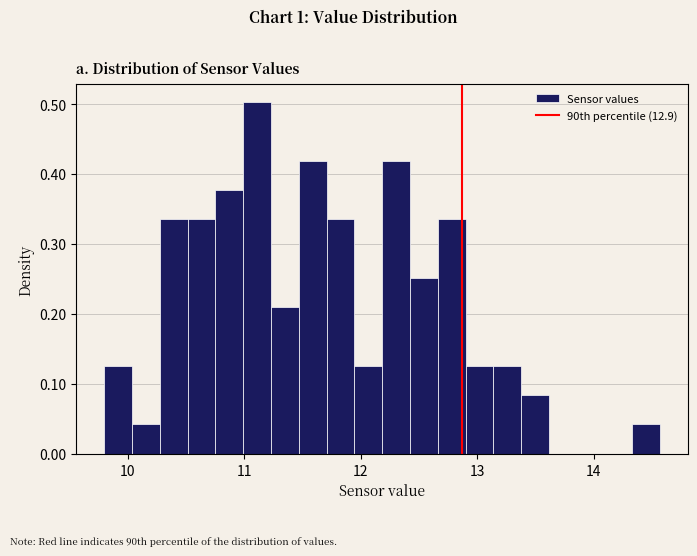

Read against the x-axis, roughly where is the centre of the tallest bar?

11.1